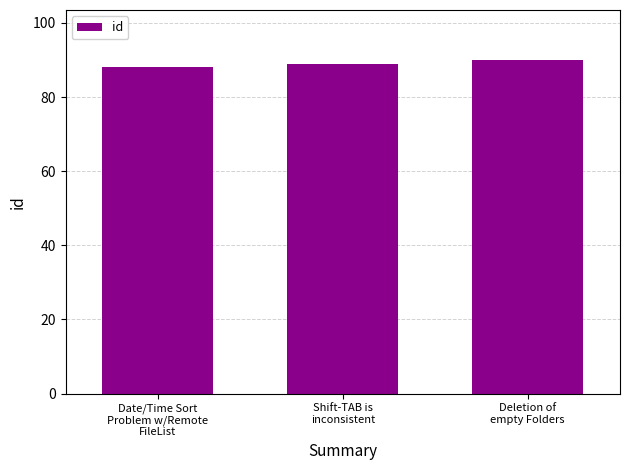

What is the label of the 2nd bar from the left?

Shift-TAB is
inconsistent